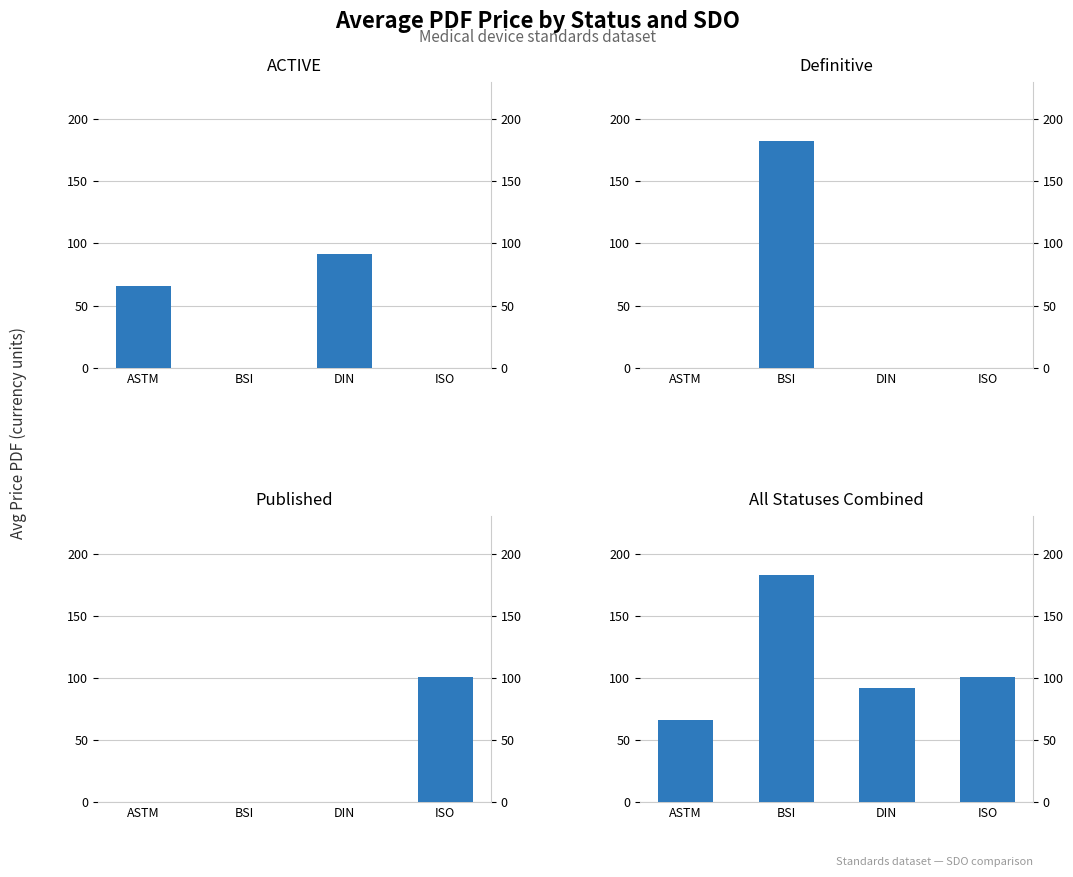

What value does the Published series have at ISO?

100.7